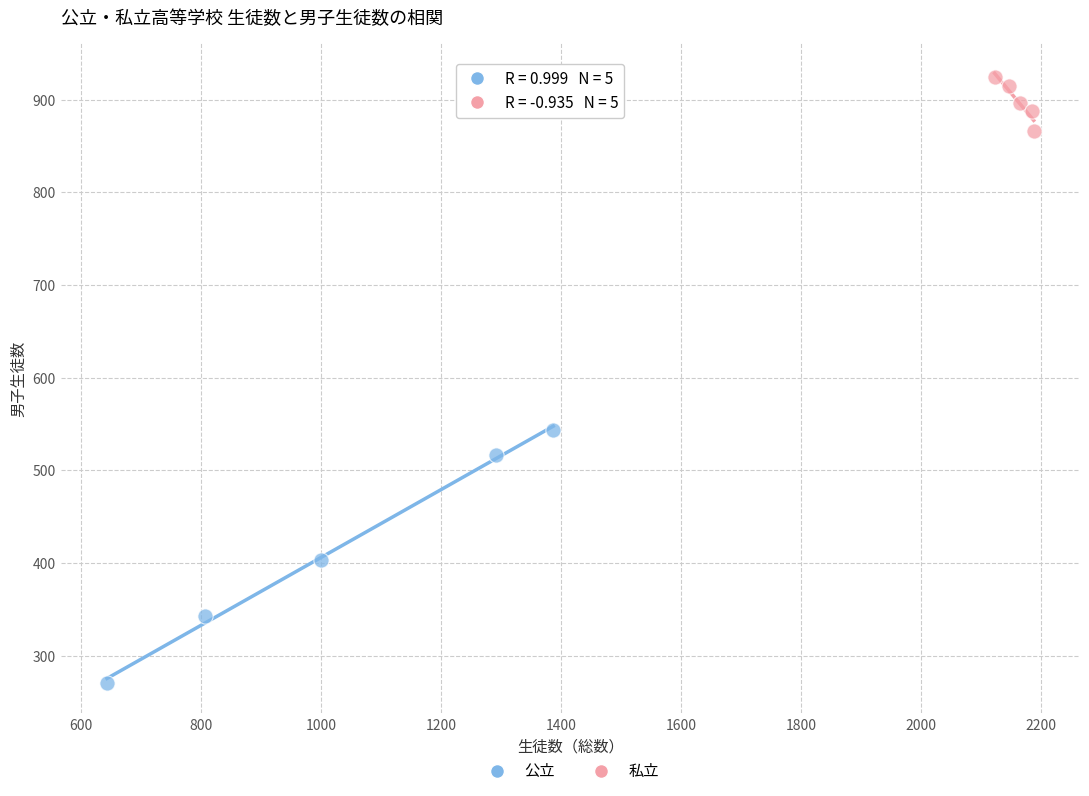

Which series has the largest Y range (max minus min)?

公立